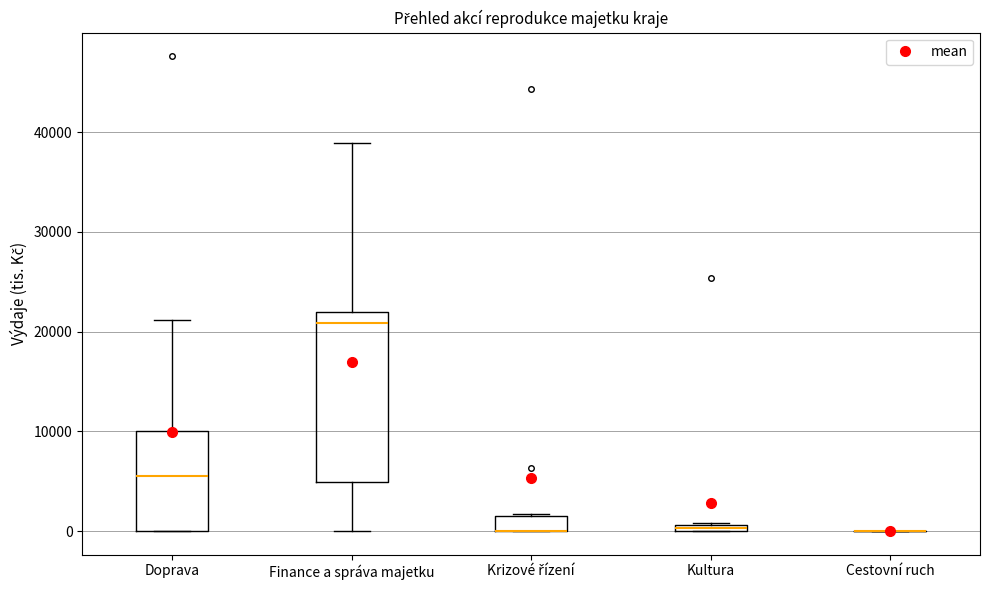

Where is the upper edge of the box for Kultura on the y-axis? The values are not printed on the chart, so give them approximately, as read against the axis.

1000